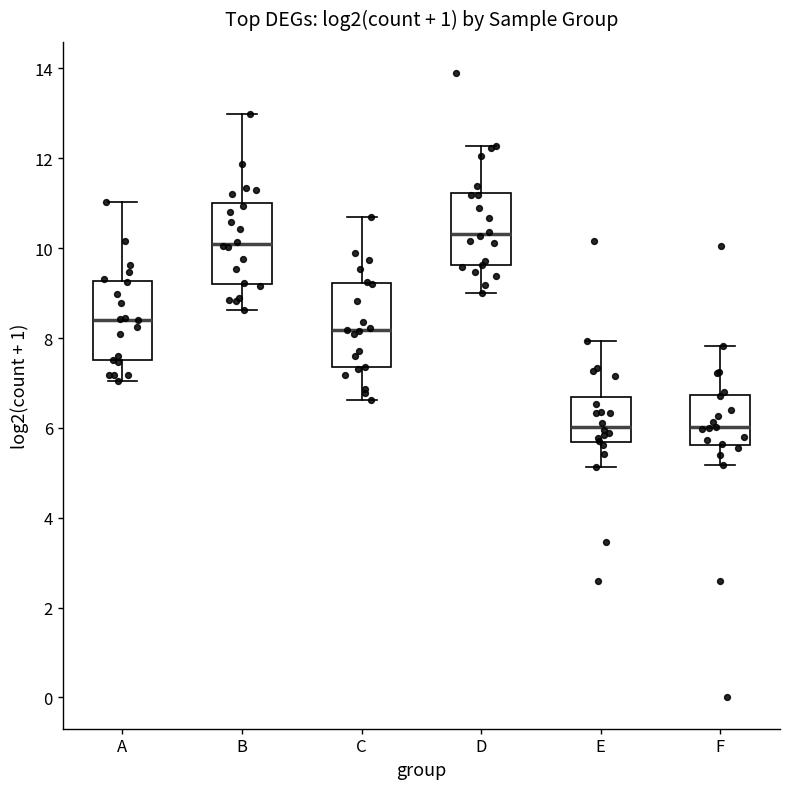

Where is the lower edge of the box for F on the y-axis? The values are not printed on the chart, so give them approximately, as read against the axis.

5.6